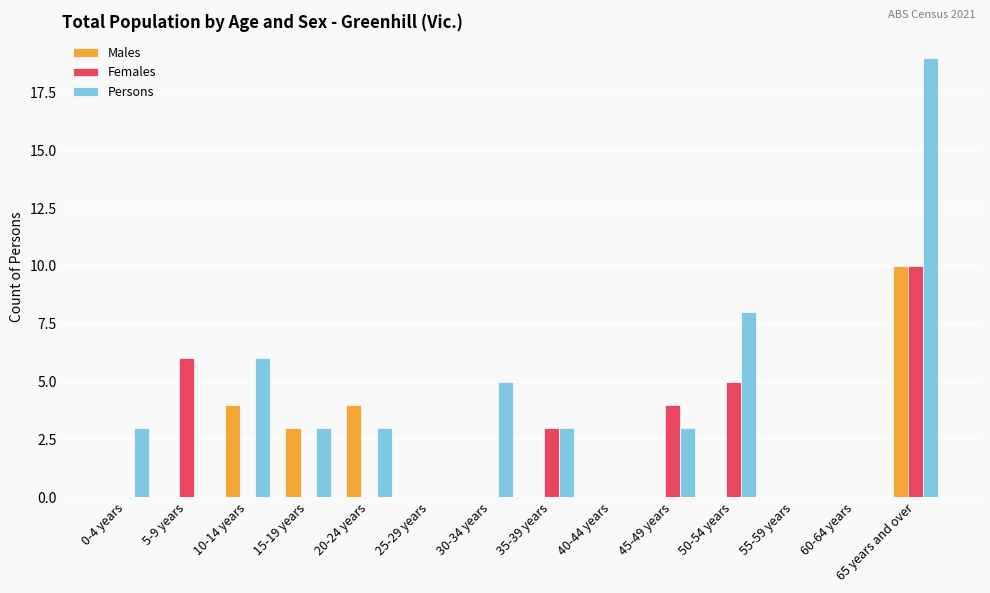

Is it true that Persons equals 0 at 60-64 years?

True